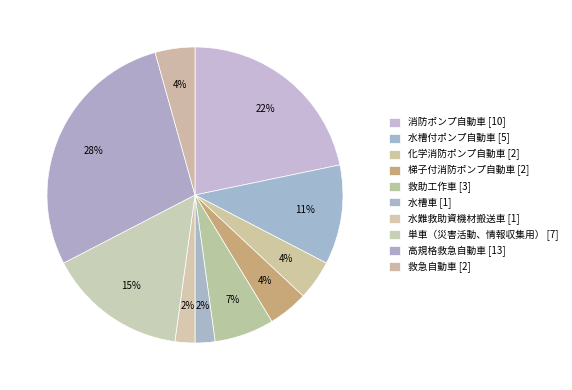

How many segments does this pie chart have?

10